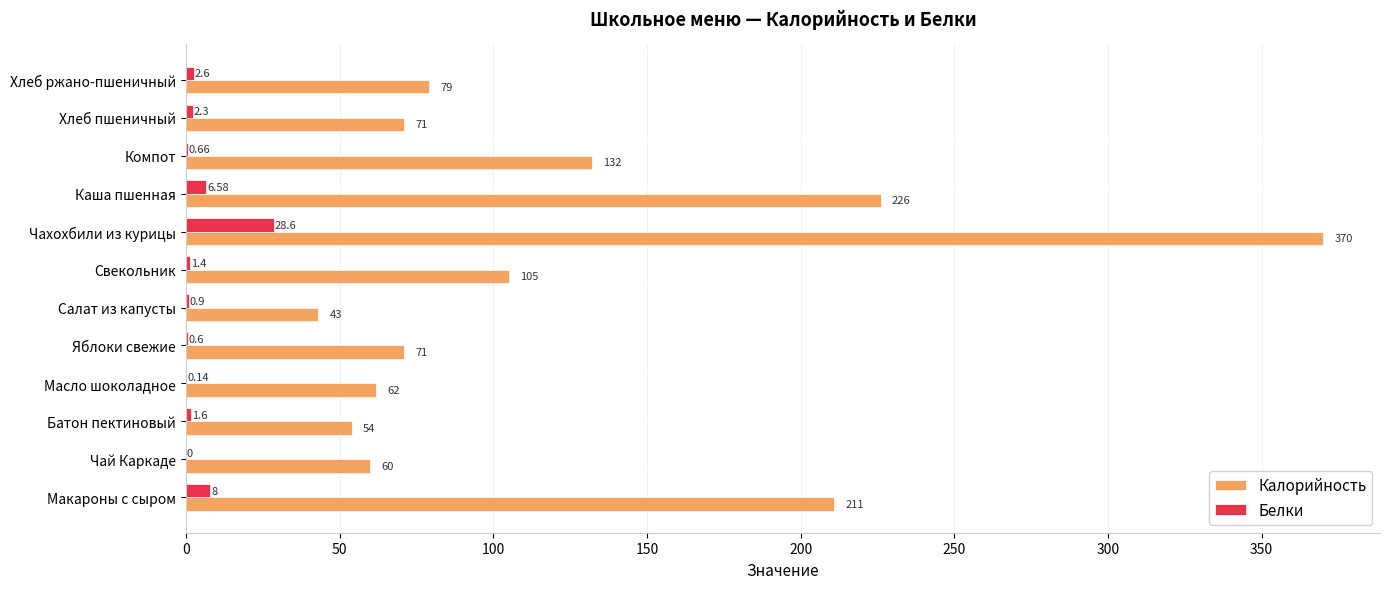

How many data points in Белки are above 1?

7